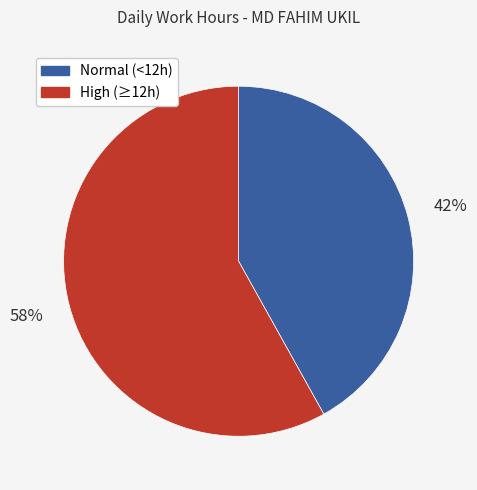

Does any single category account for the majority?

Yes